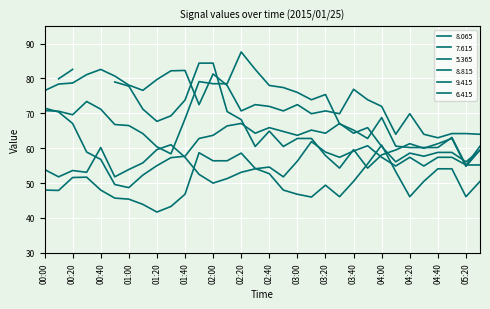

What is the difference between the highest and lowest values at 01:10?

32.7